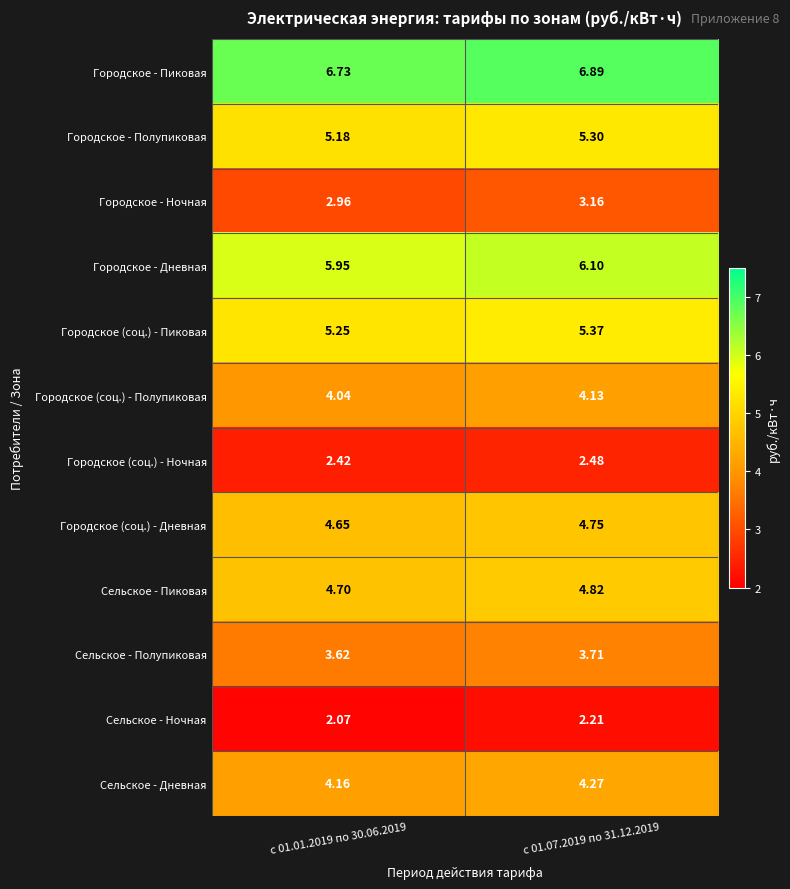

Which series has the largest range (max minus min)?

Городское - Ночная